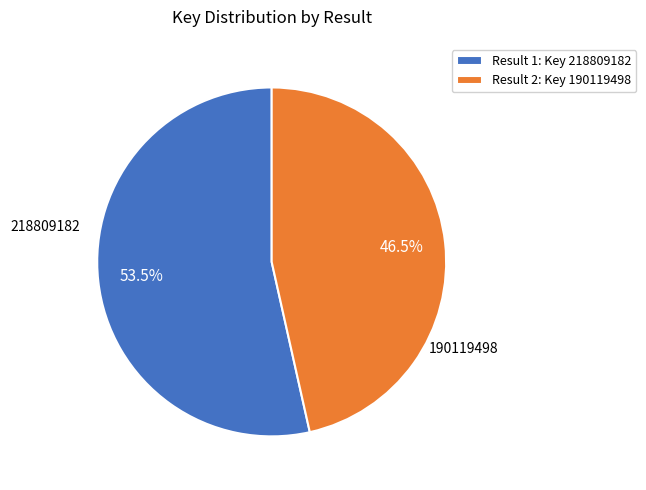

Rank the categories by value from highest to lowest.

Result 1: Key 218809182, Result 2: Key 190119498